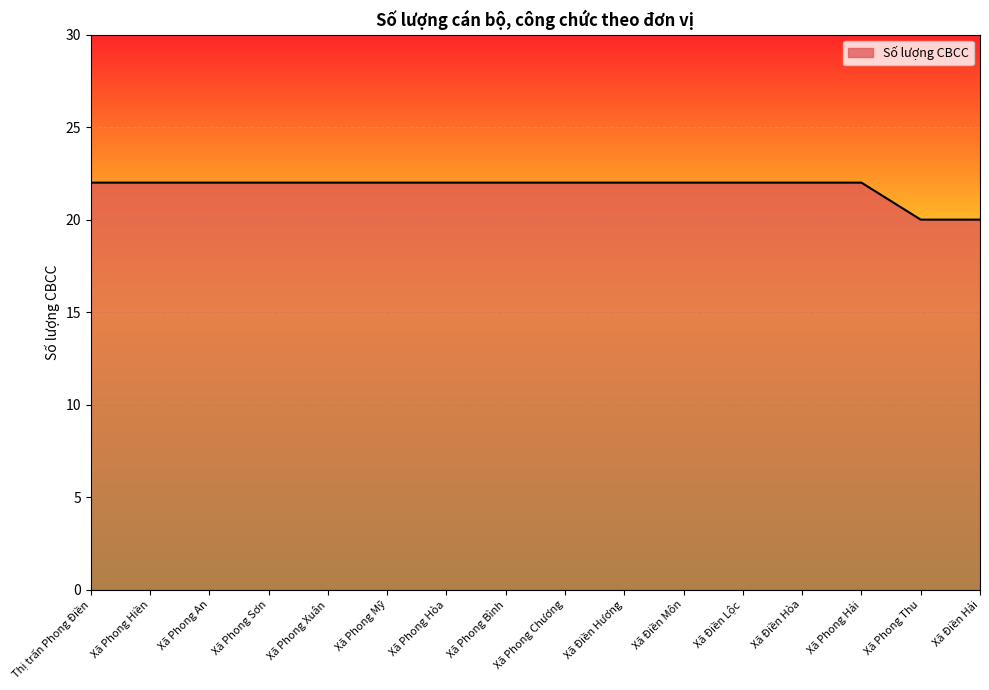

What position from the left is Xã Phong Mỹ?

6